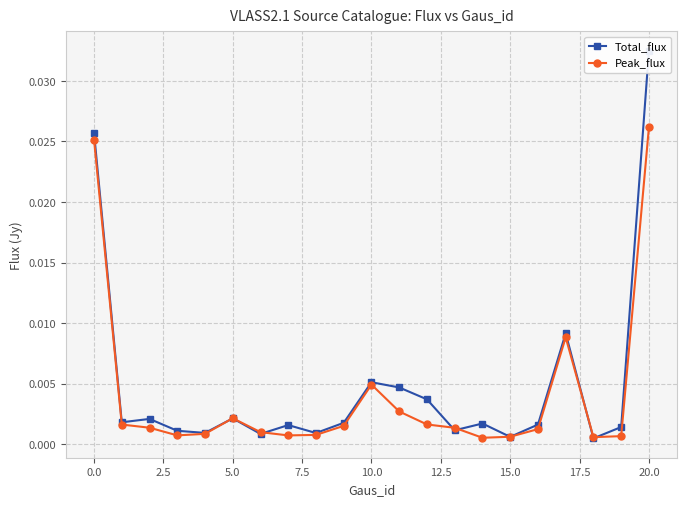

Does the chart display data point markers on the line(s)?

Yes